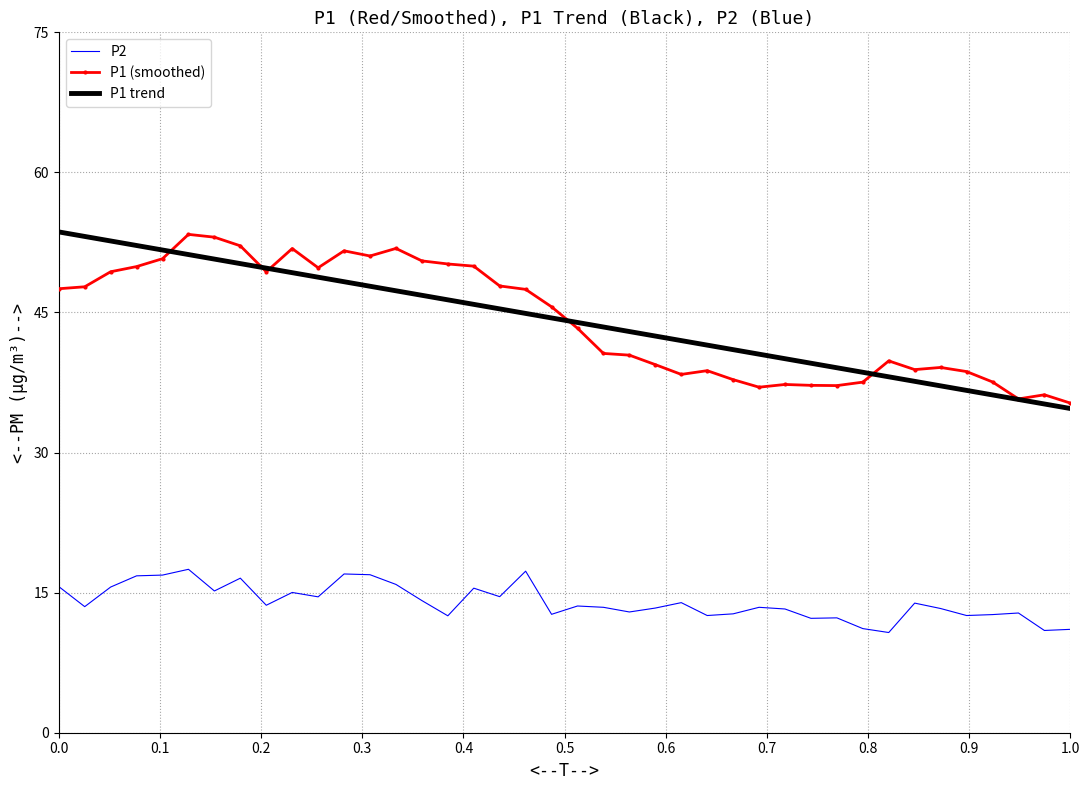

True or false: P1 trend and P2 intersect in this chart.

False